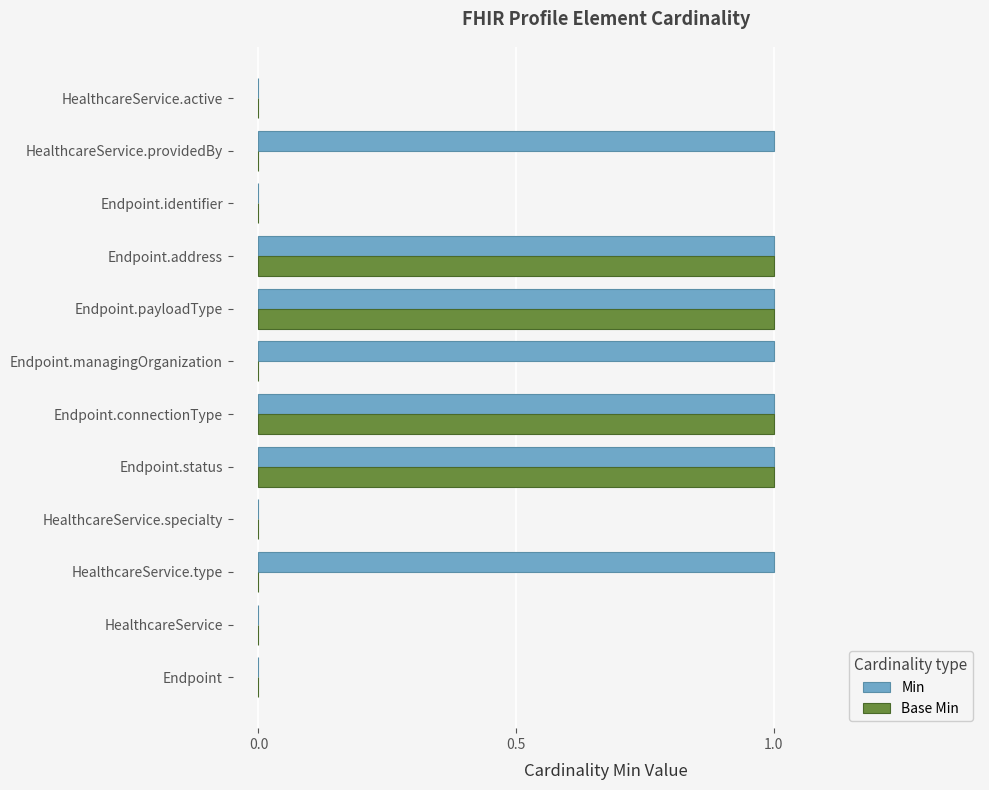

Is it true that Min equals 2 at Endpoint.status?

False